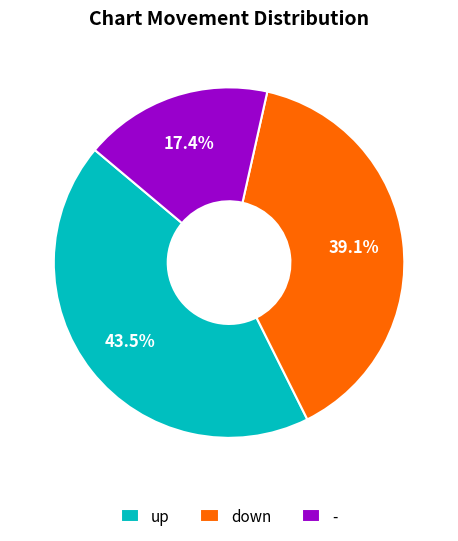

Count the number of slices in the pie.

3